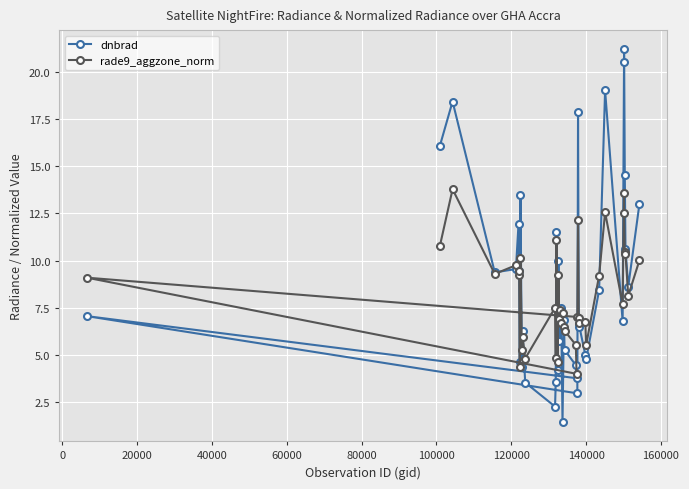

True or false: dnbrad and rade9_aggzone_norm cross at least once.

True